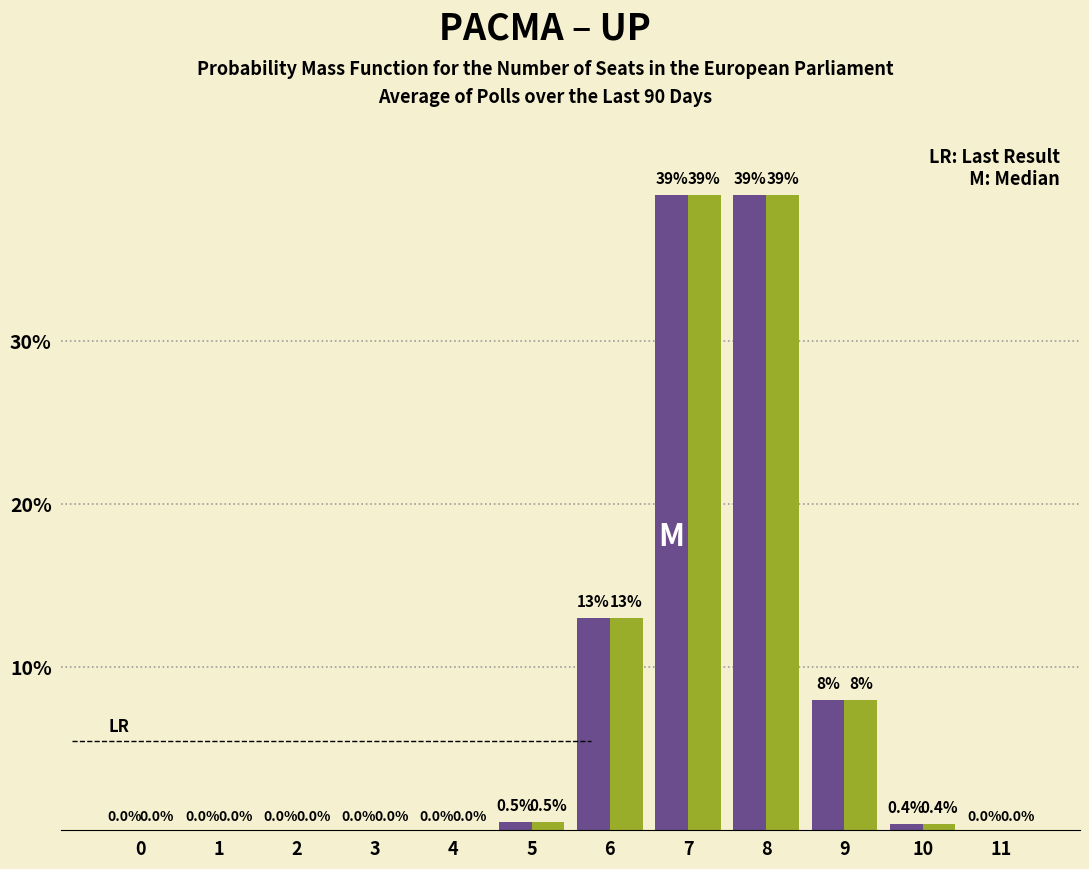

Reading left to right, what are all the values shown in this chart?

Last Result: 0=0.0	1=0.0	2=0.0	3=0.0	4=0.0	5=0.5	6=13.0	7=39.0	8=39.0	9=8.0	10=0.4	11=0.0
Average: 0=0.0	1=0.0	2=0.0	3=0.0	4=0.0	5=0.5	6=13.0	7=39.0	8=39.0	9=8.0	10=0.4	11=0.0